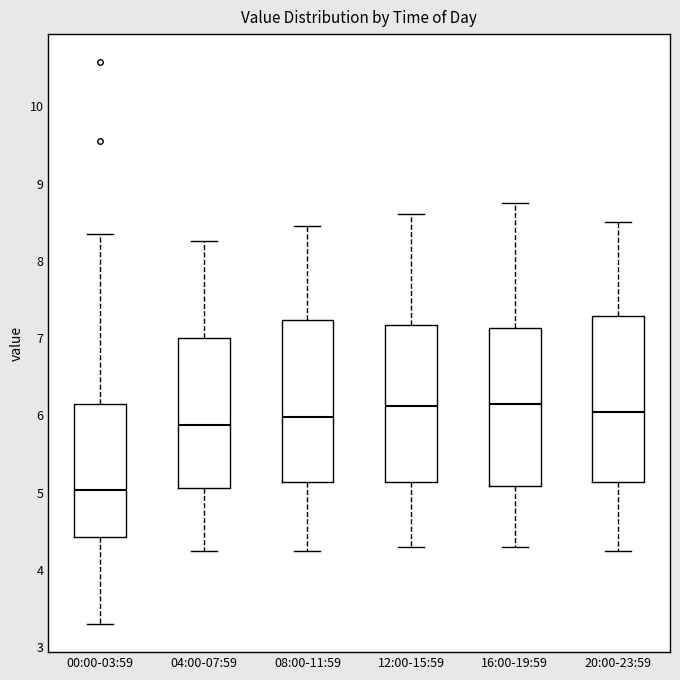

Reading left to right, transcribe this box plot: for each box, give where its median line is, the range the box spans, and where its two whiskers end, as read against the y-axis. The values are not printed on the chart, so give them approximately, as read against the axis.

00:00-03:59: median 5.0, box 4.4 to 6.2, whiskers 3.3 to 8.4
04:00-07:59: median 5.9, box 5.1 to 7.0, whiskers 4.3 to 8.3
08:00-11:59: median 6.0, box 5.1 to 7.2, whiskers 4.3 to 8.5
12:00-15:59: median 6.1, box 5.1 to 7.2, whiskers 4.3 to 8.6
16:00-19:59: median 6.2, box 5.1 to 7.1, whiskers 4.3 to 8.8
20:00-23:59: median 6.1, box 5.1 to 7.3, whiskers 4.3 to 8.5